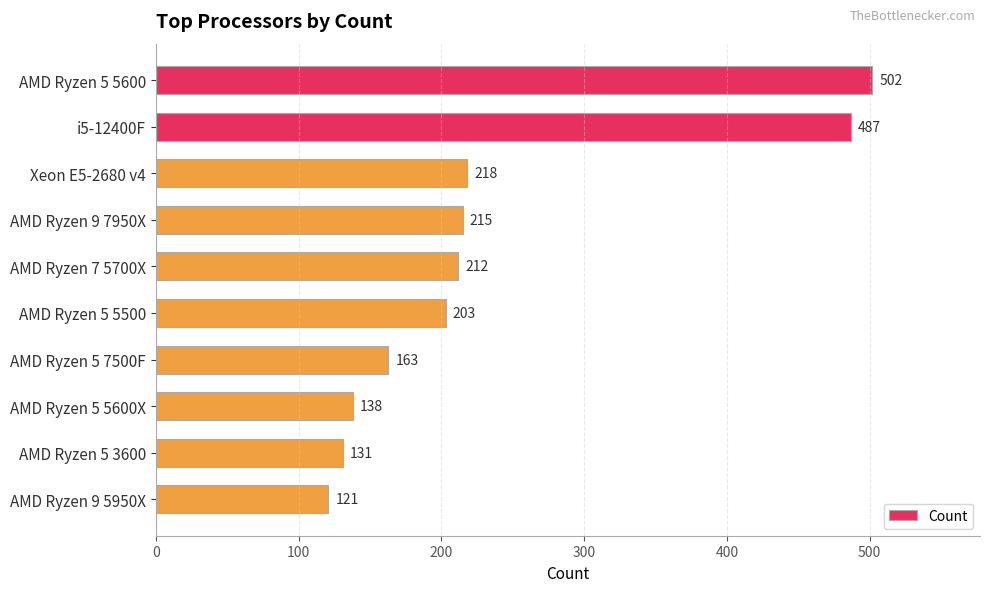

What is the smallest value displayed?

121